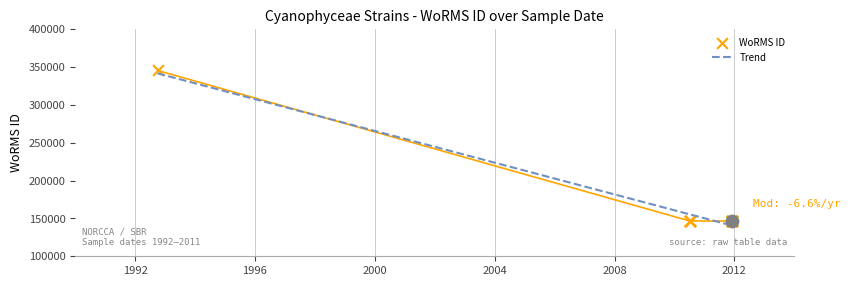

Which has a higher value, 2011-12-07 or 2010-07-11?

2010-07-11